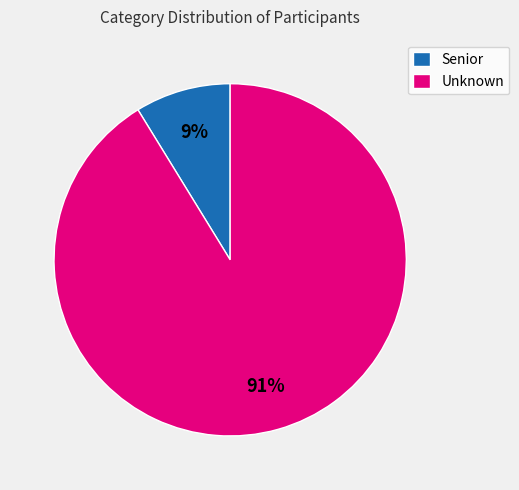

Is there a majority slice in this chart?

Yes